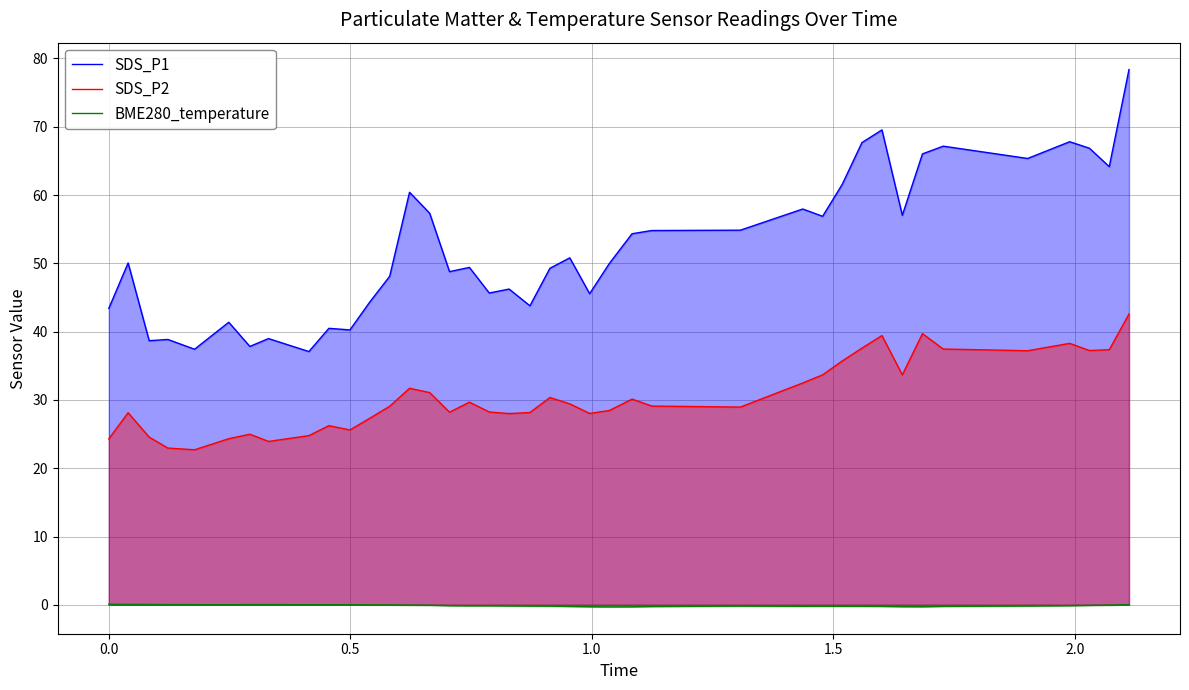

How many lines are shown in the chart?

3